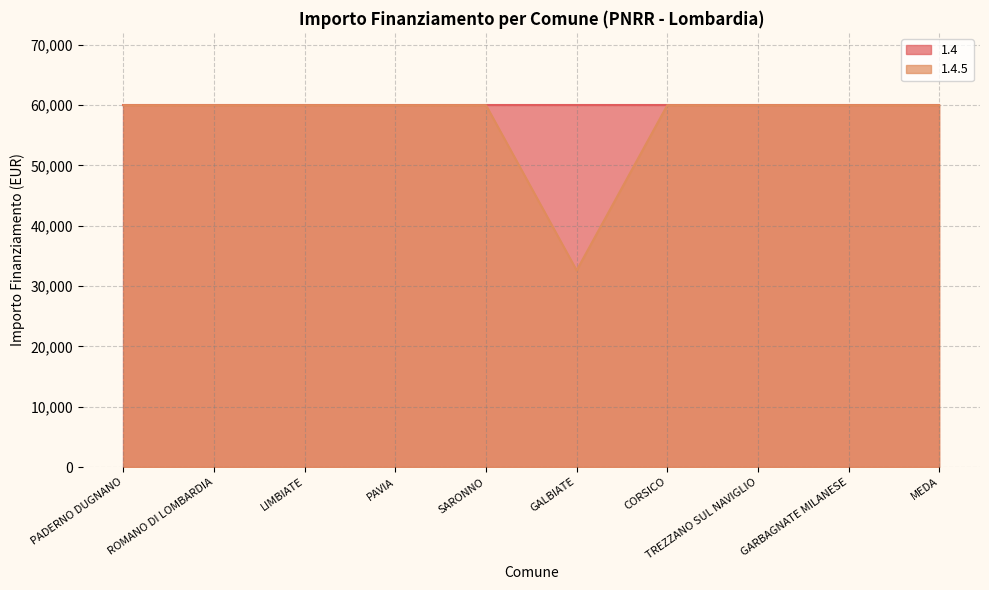

Reading left to right, list all the values displayed in this chart.

PADERNO DUGNANO=59966	ROMANO DI LOMBARDIA=59966	LIMBIATE=59966	PAVIA=59966	SARONNO=59966	GALBIATE=32589	CORSICO=59966	TREZZANO SUL NAVIGLIO=59966	GARBAGNATE MILANESE=59966	MEDA=59966